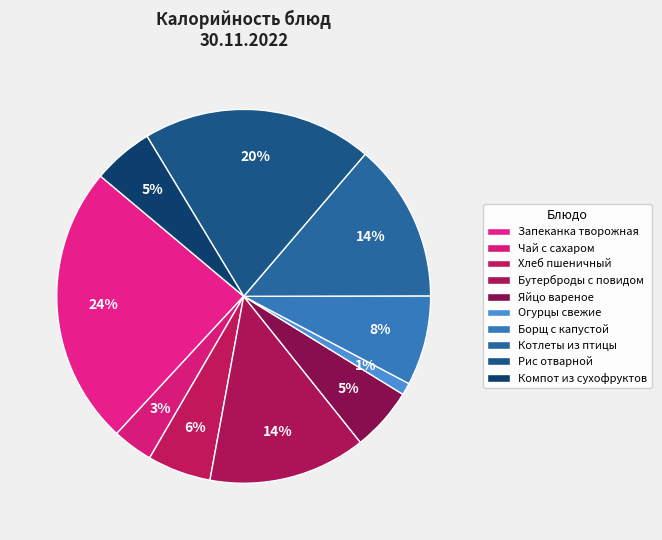

Which category has the biggest portion of the pie?

Запеканка творожная